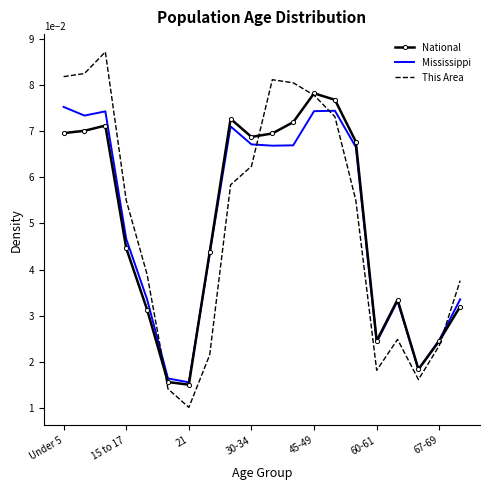

Which series has the widest spread of values?

This Area